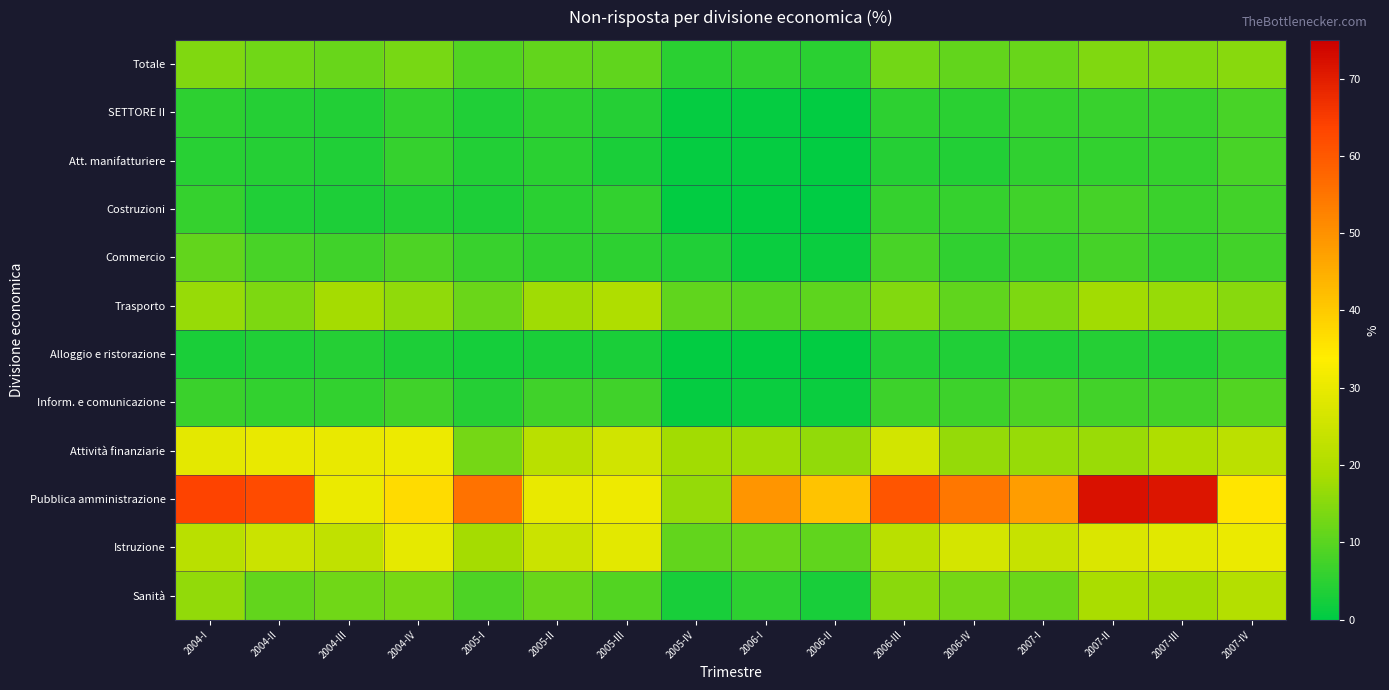

Which has a higher value, 2007-III or 2005-III?

2007-III